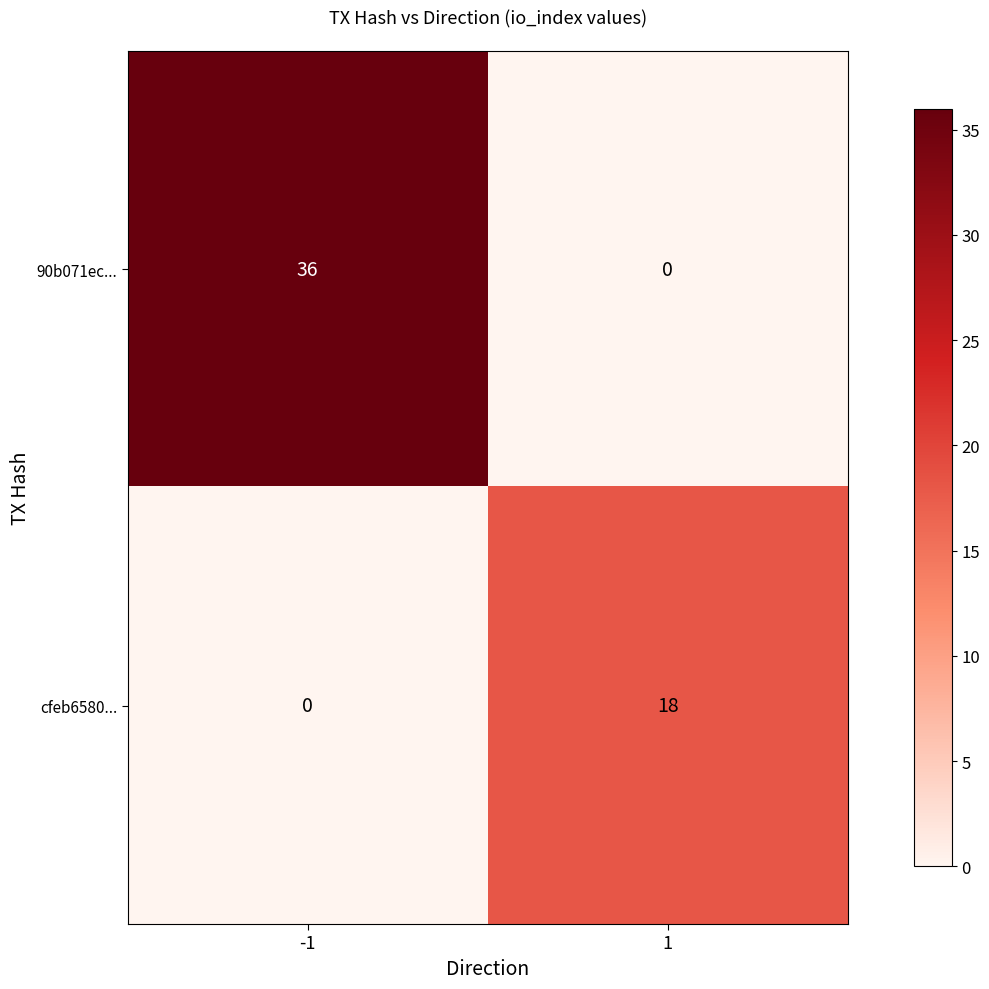

At how many categories does at least one series exceed 30?

1